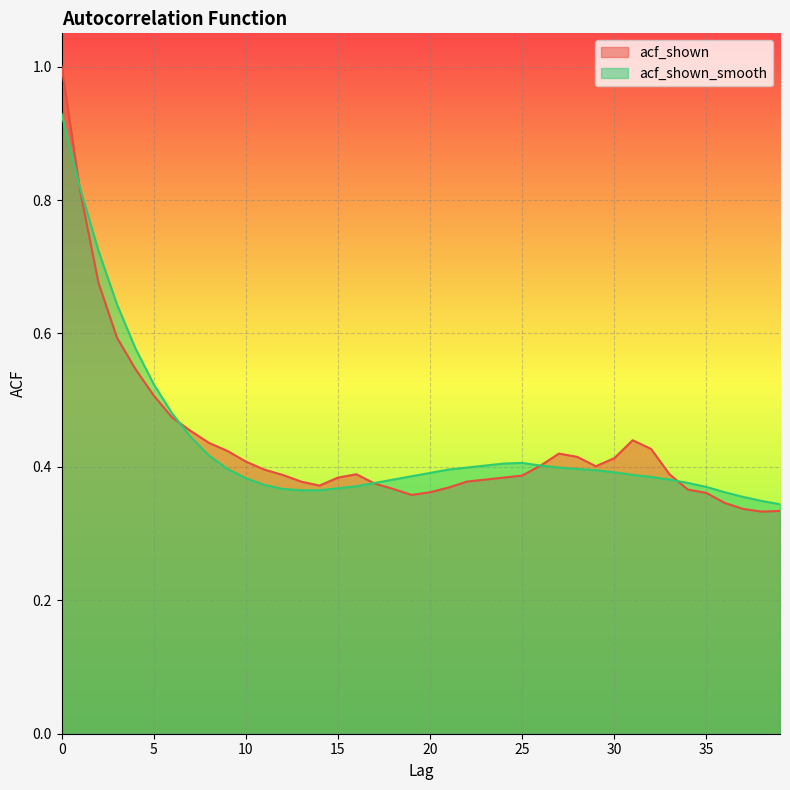

In acf_shown_smooth, how many points are higher than both neighbors (excluding endpoints)?

1